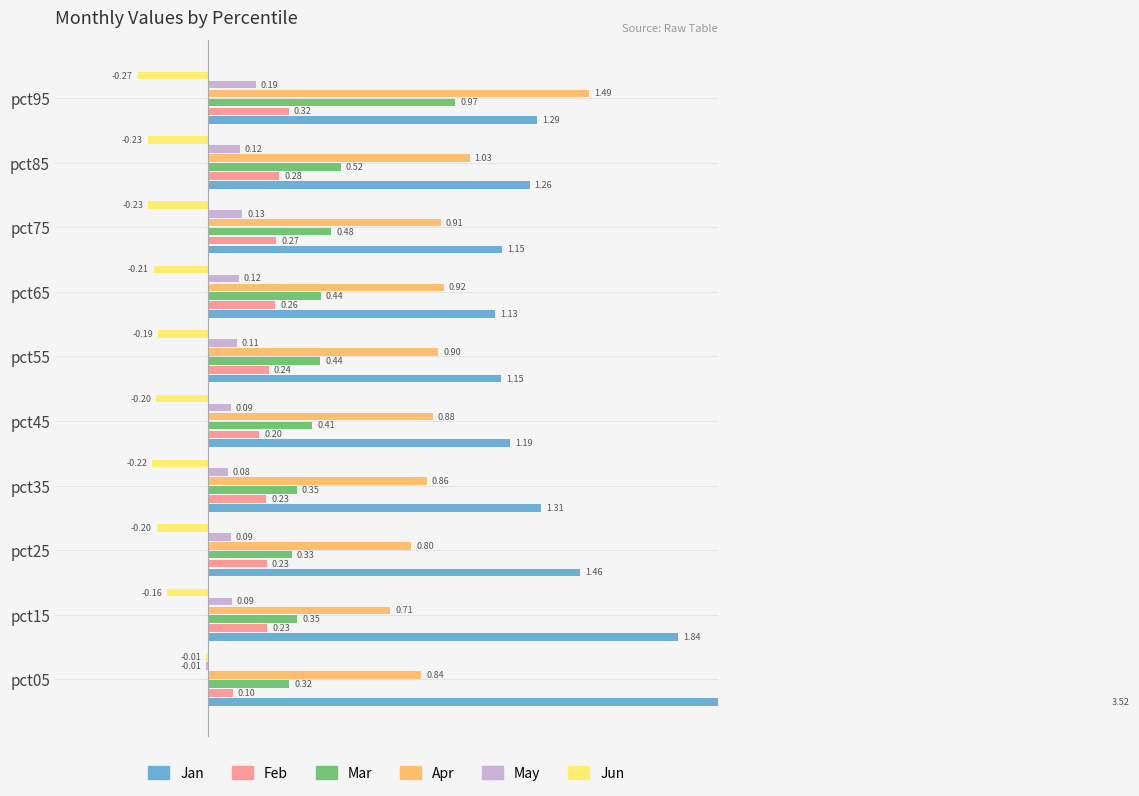

How many groups of bars are there?

10